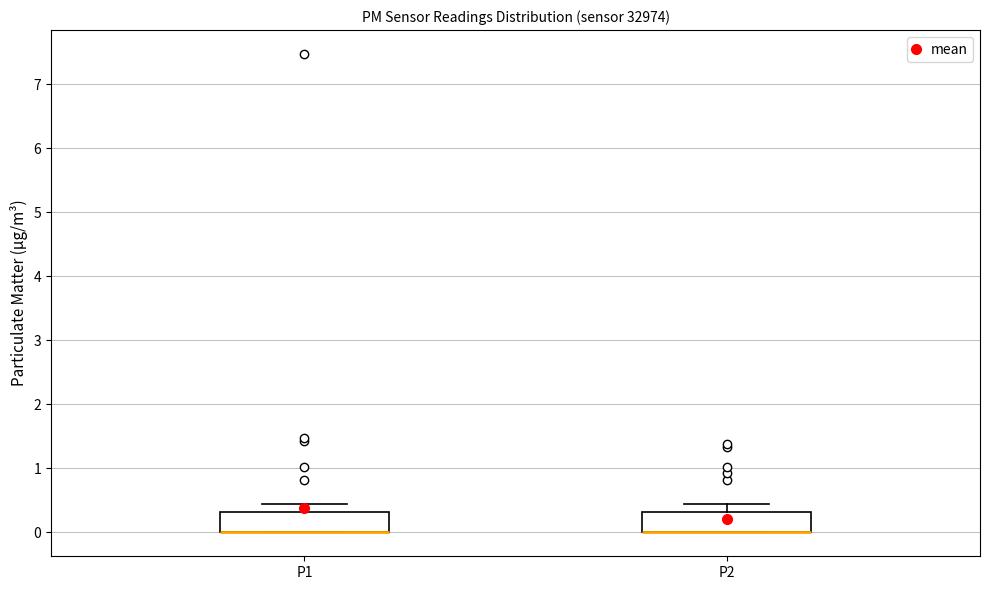

Reading left to right, read every box against the y-axis: the position of its median line, the range the box covers, and the ends of its whiskers. The values are not printed on the chart, so give them approximately, as read against the axis.

P1: median 0.0 (drawn on the box's lower edge), box 0.0 to 0.3, whiskers 0.0 to 0.5
P2: median 0.0 (drawn on the box's lower edge), box 0.0 to 0.3, whiskers 0.0 to 0.5